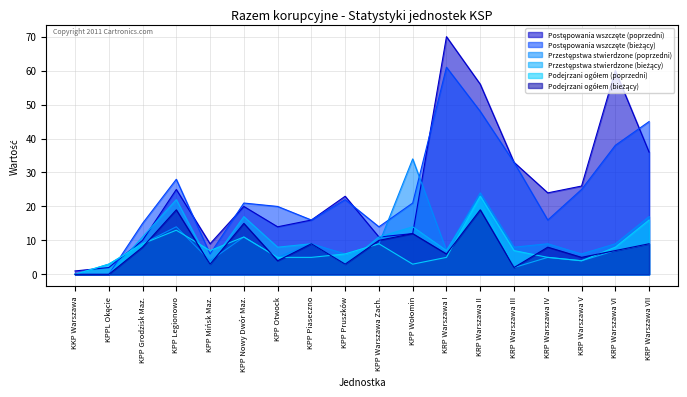

At how many categories does at least one series exceed 25?

8